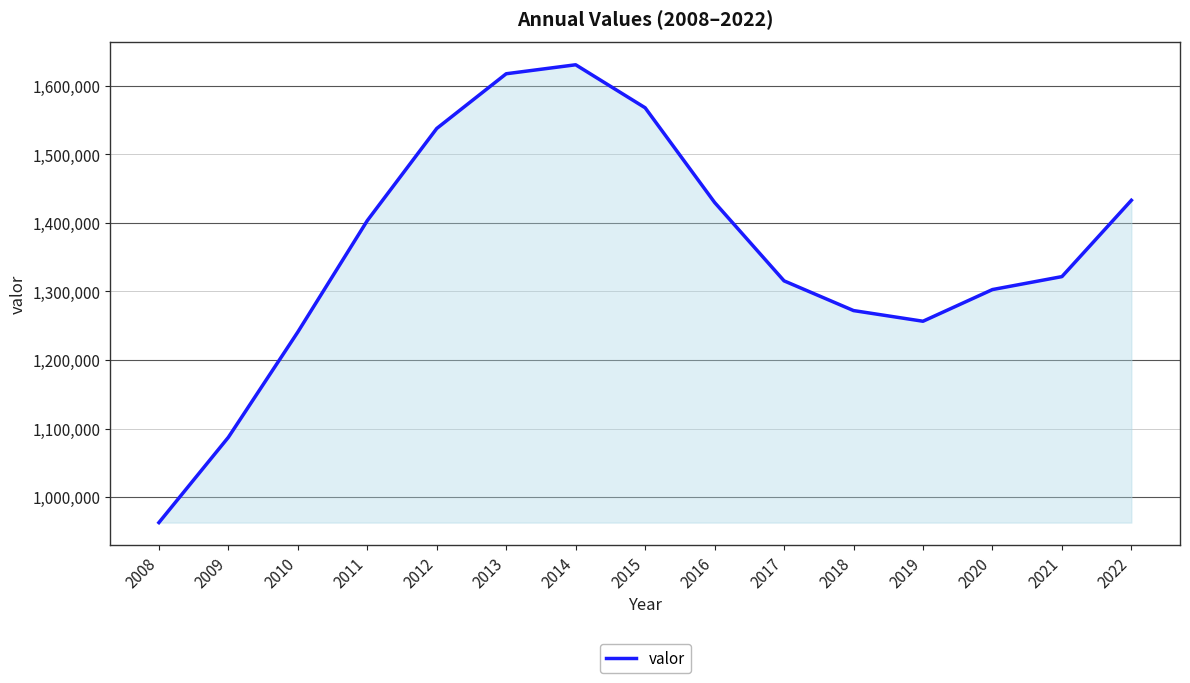

Is it true that the value at 2015 is 964681?

False